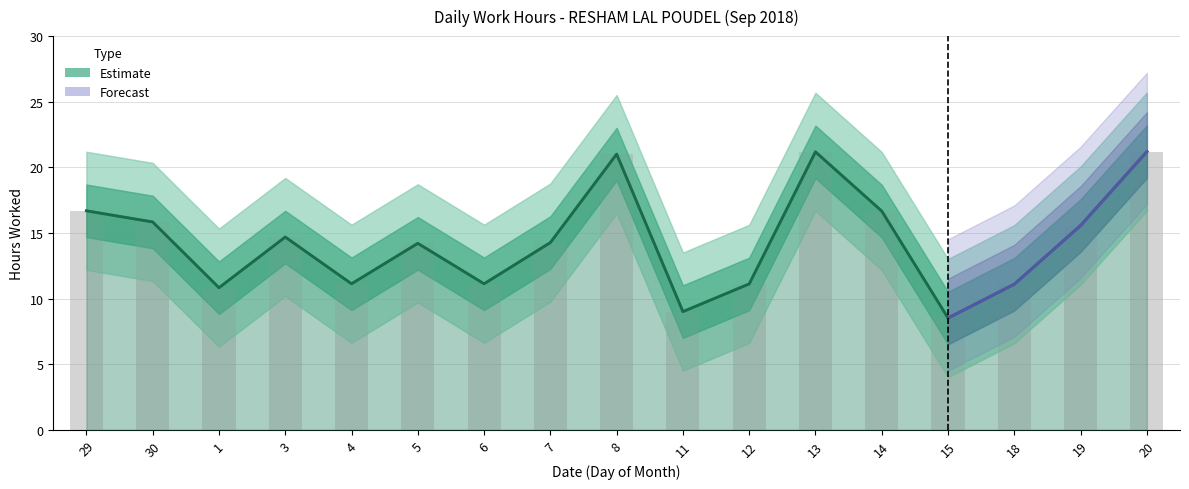

Between 15 and 4, which is larger?

4